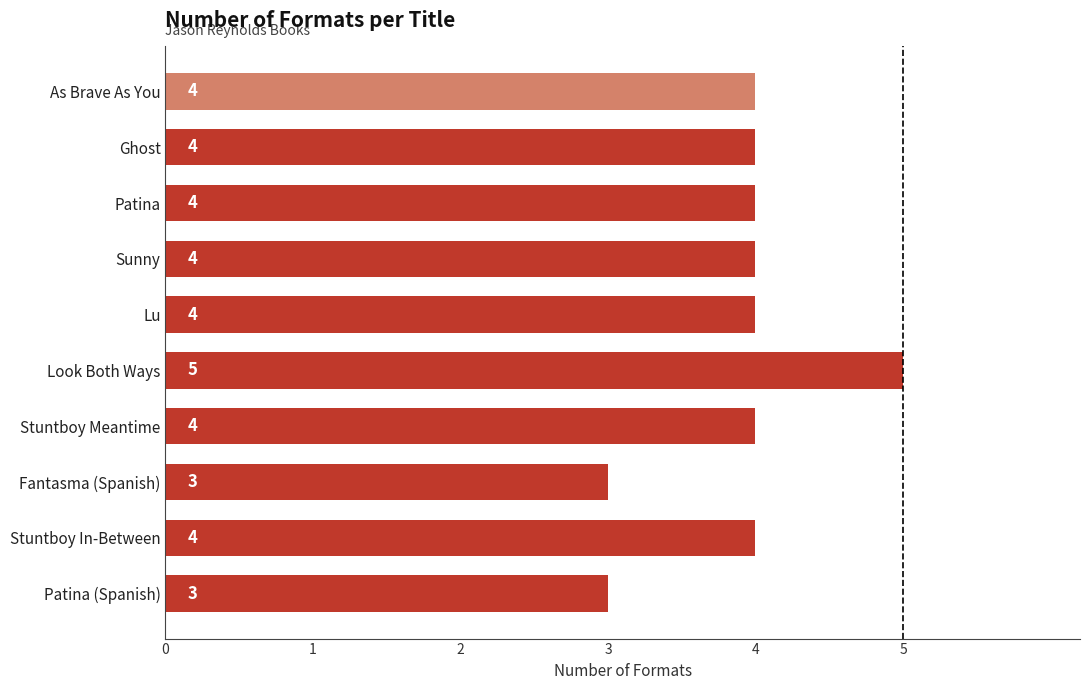

The value at Ghost is 7. True or false?

False